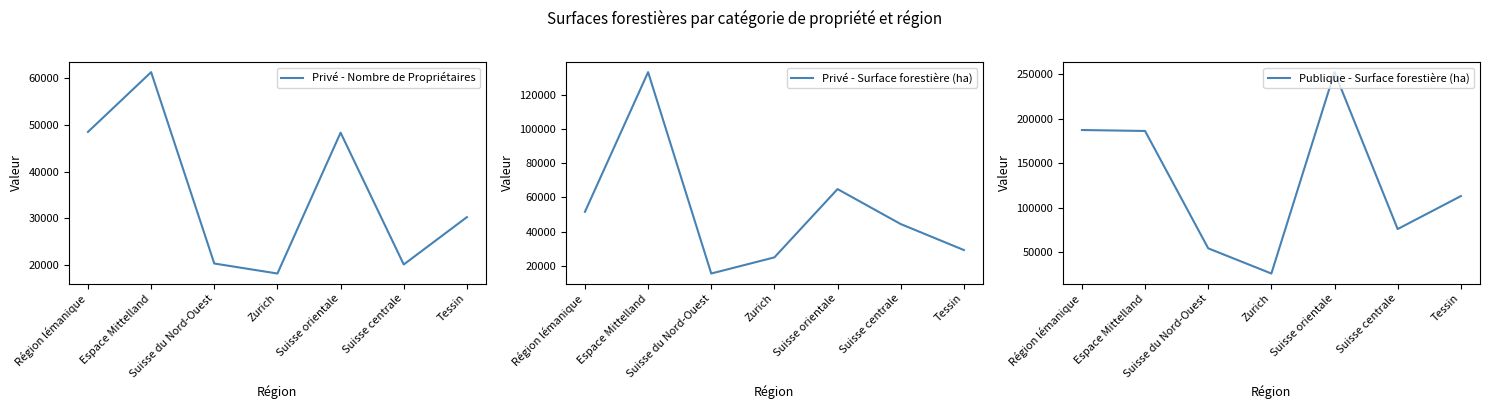

At which label does Privé - Nombre de Propriétaires first exceed 30262?

Région lémanique